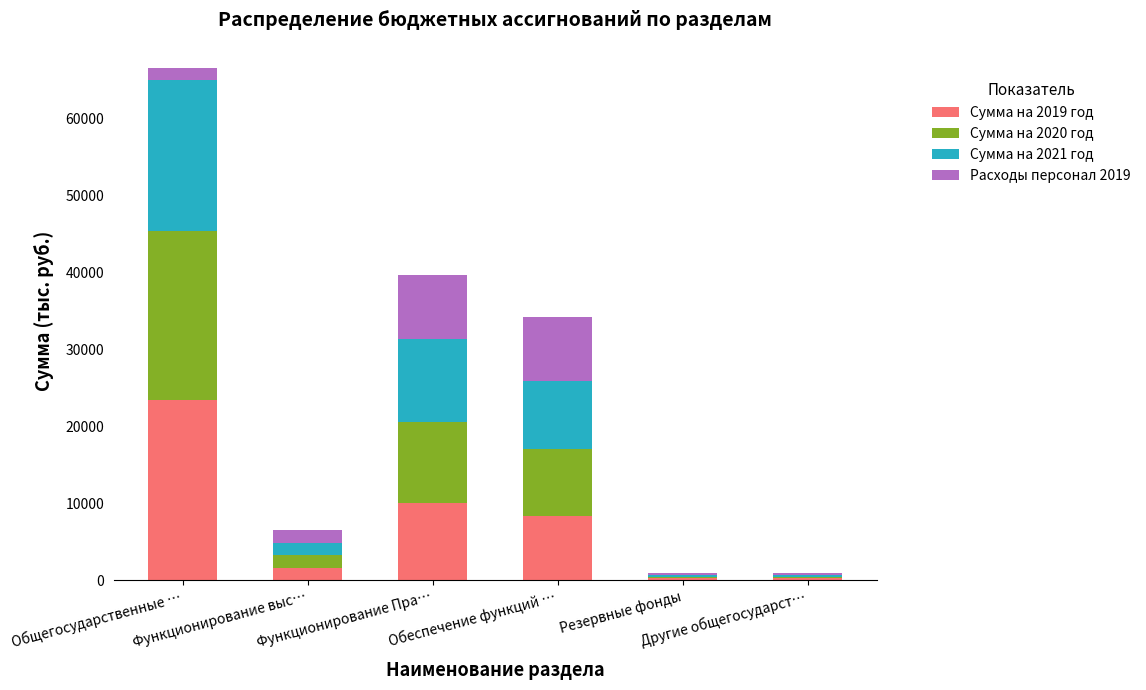

How many distinct data groups are displayed?

4